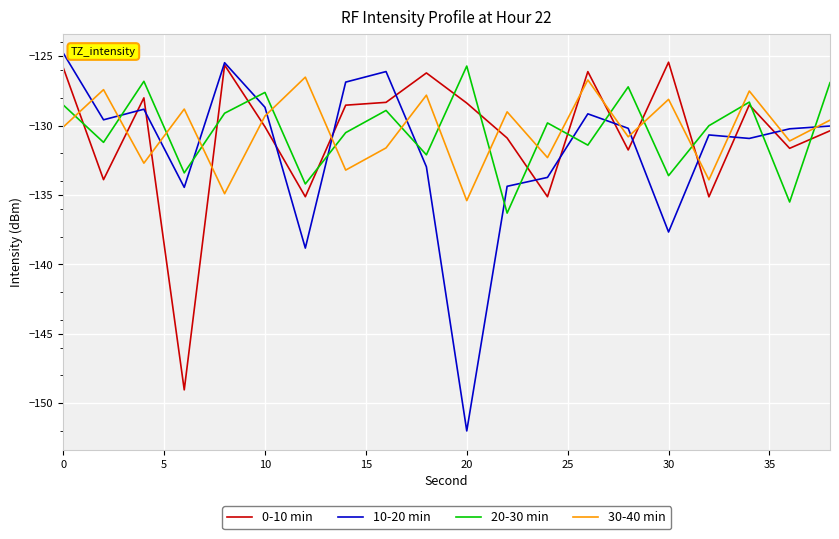

True or false: 10-20 min has more than 2 points higher than both neighbors.

True